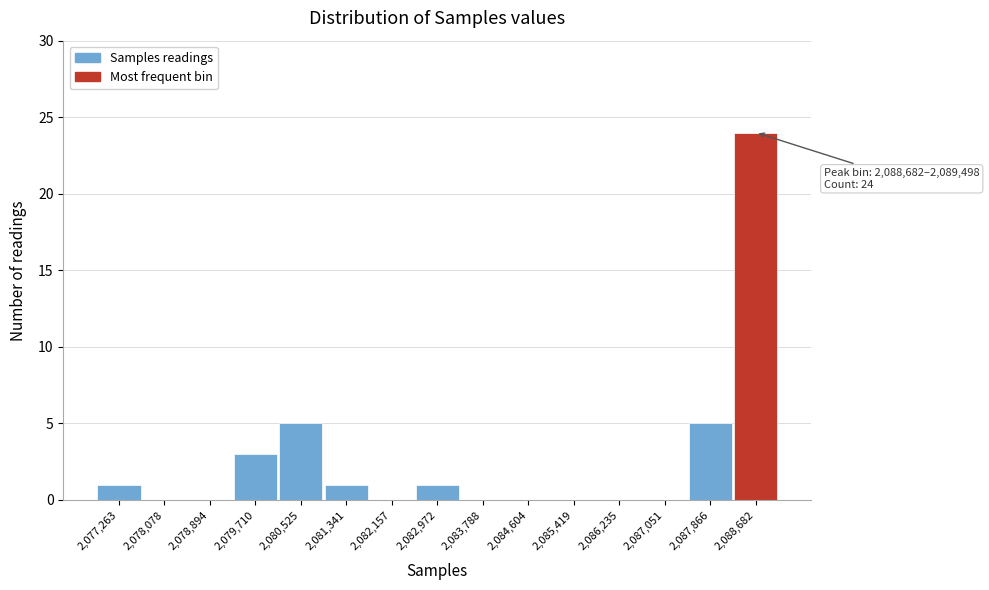

Reading left to right, extract all data points from this chart.

2,077,263=1	2,078,078=0	2,078,894=0	2,079,710=3	2,080,525=5	2,081,341=1	2,082,157=0	2,082,972=1	2,083,788=0	2,084,604=0	2,085,419=0	2,086,235=0	2,087,051=0	2,087,866=5	2,088,682=24